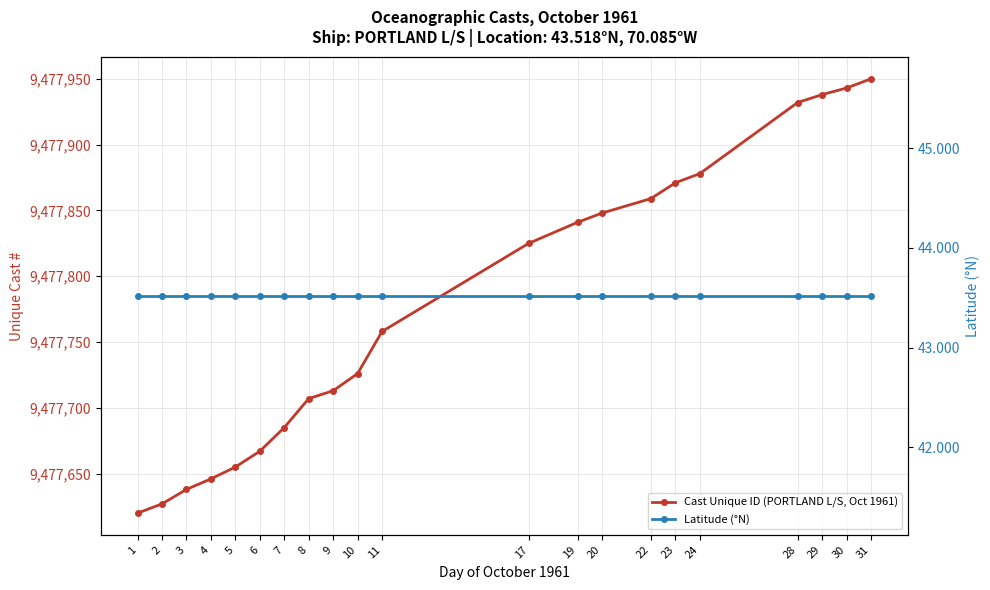

Count the number of data series in this chart.

2